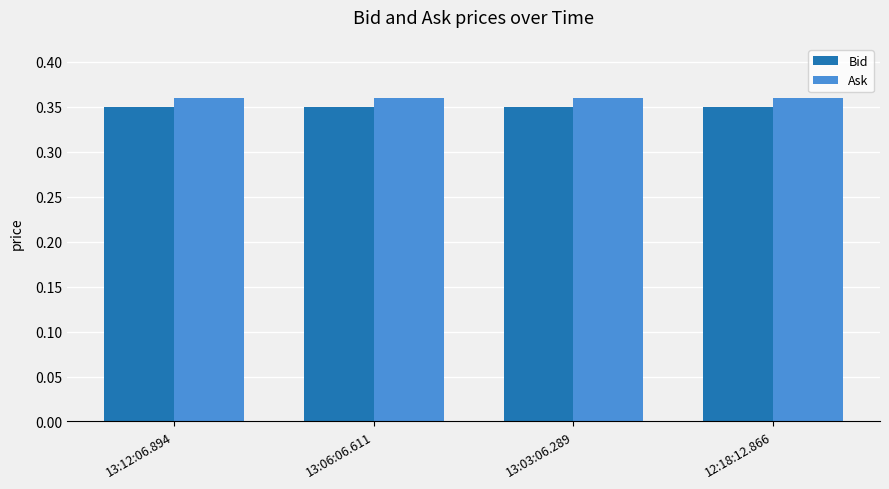

What are all the series names shown in the legend?

Bid, Ask